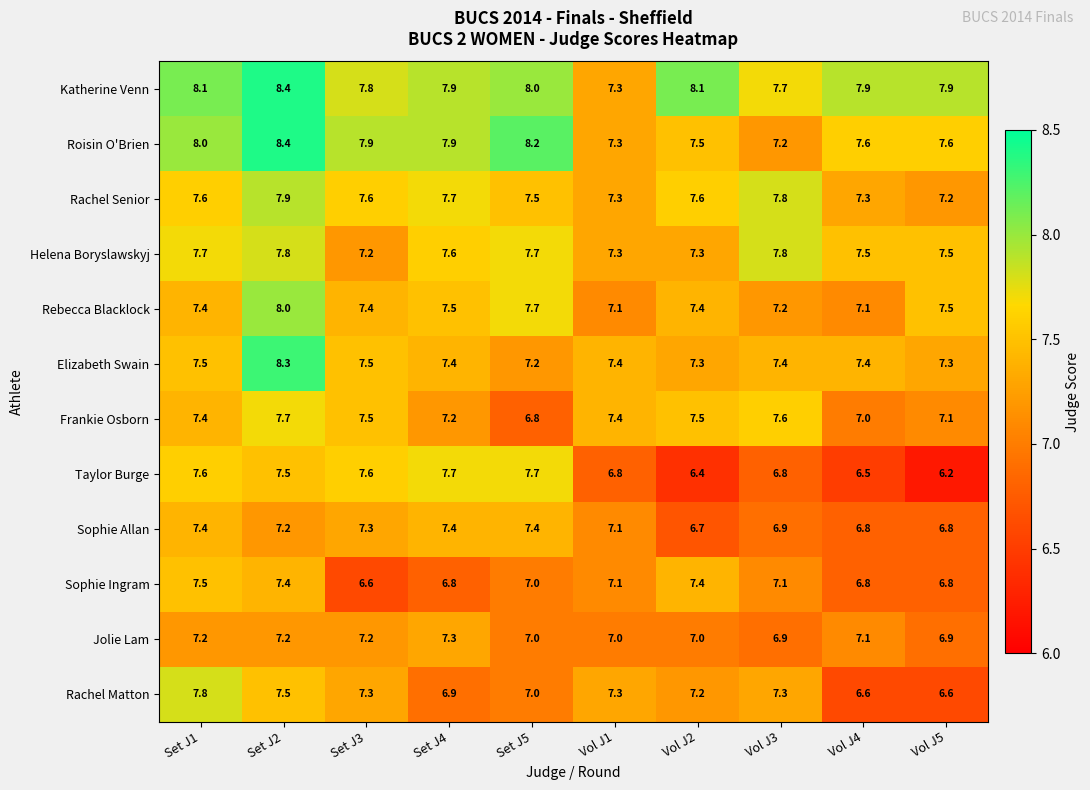

At which category is the sum across all series the highest?

Set J2